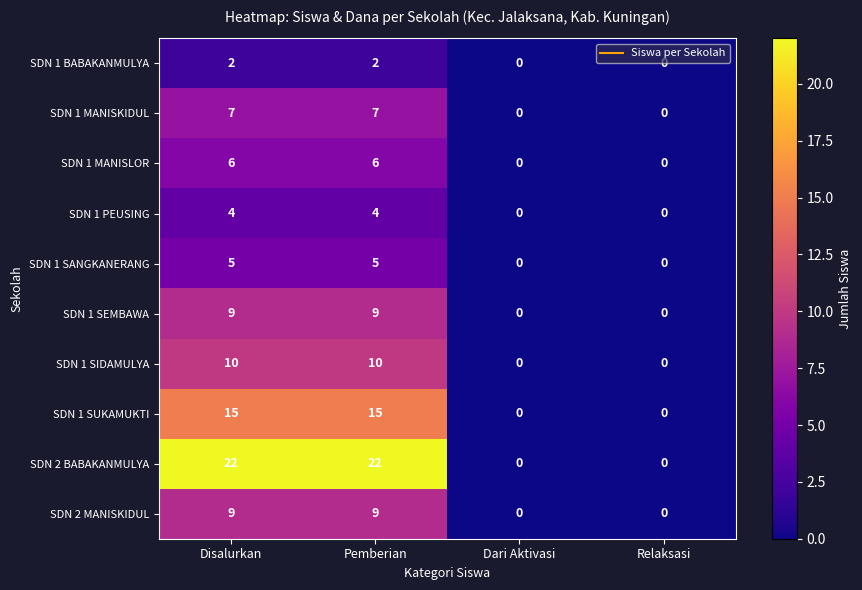

Which series has the largest total across all categories?

SDN 2 BABAKANMULYA